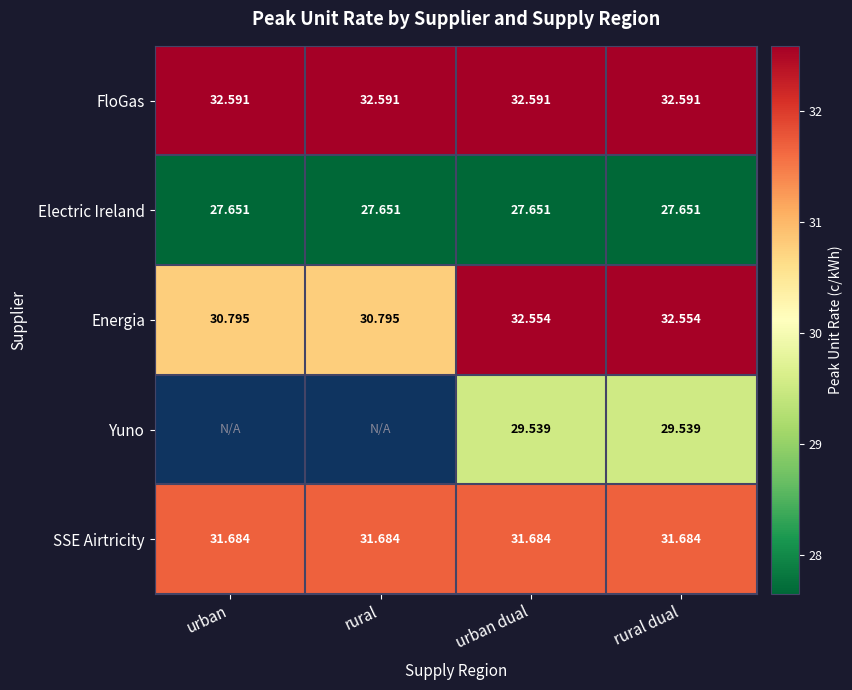

What is the greatest value displayed?

32.6